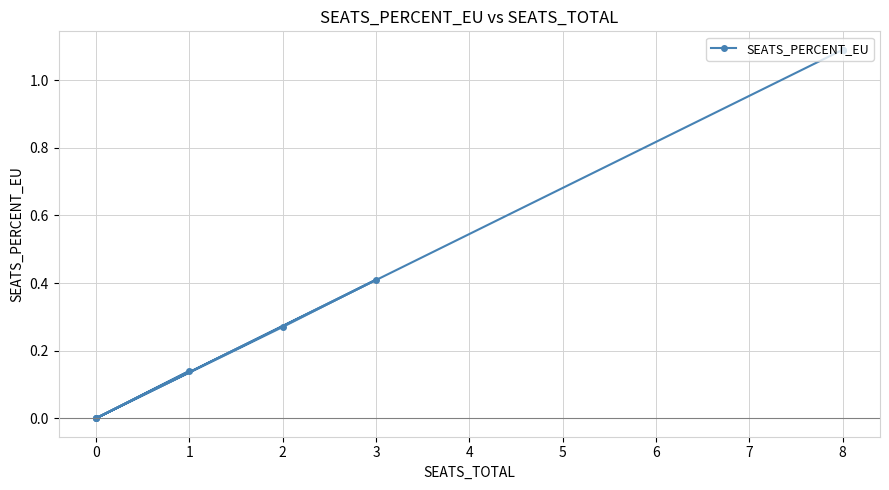

The chart shows a value of 0.7 at 3. True or false?

False